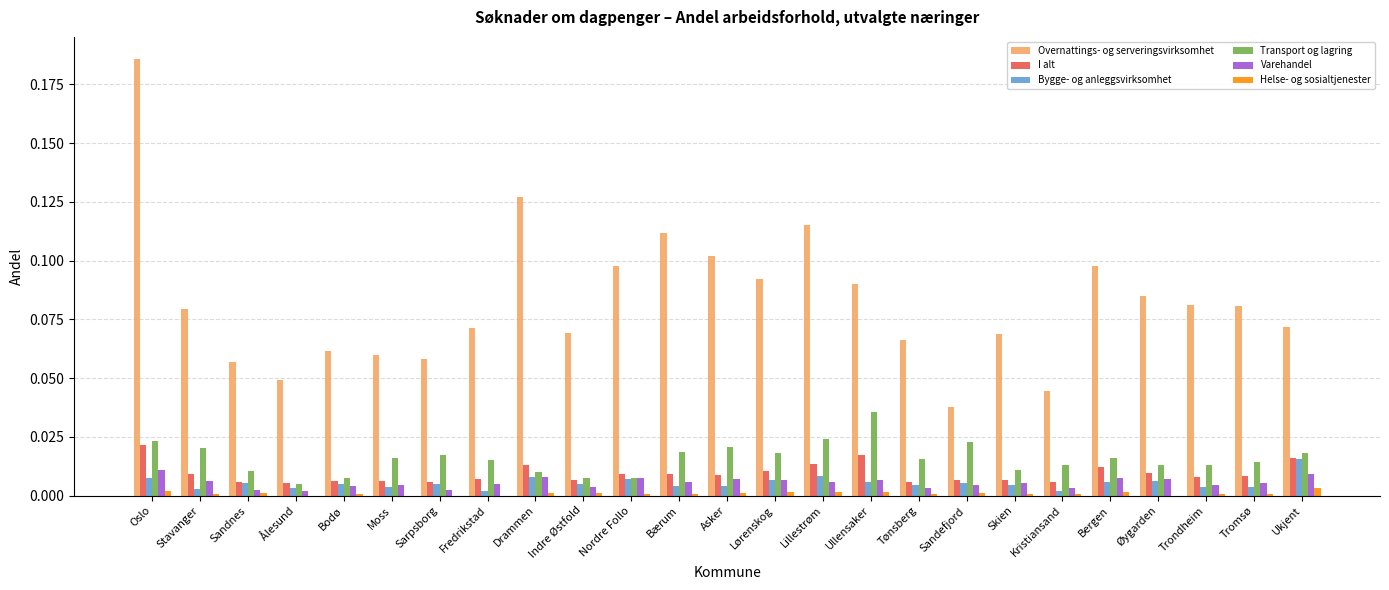

The I alt series shows 0.0 at Moss. True or false?

True